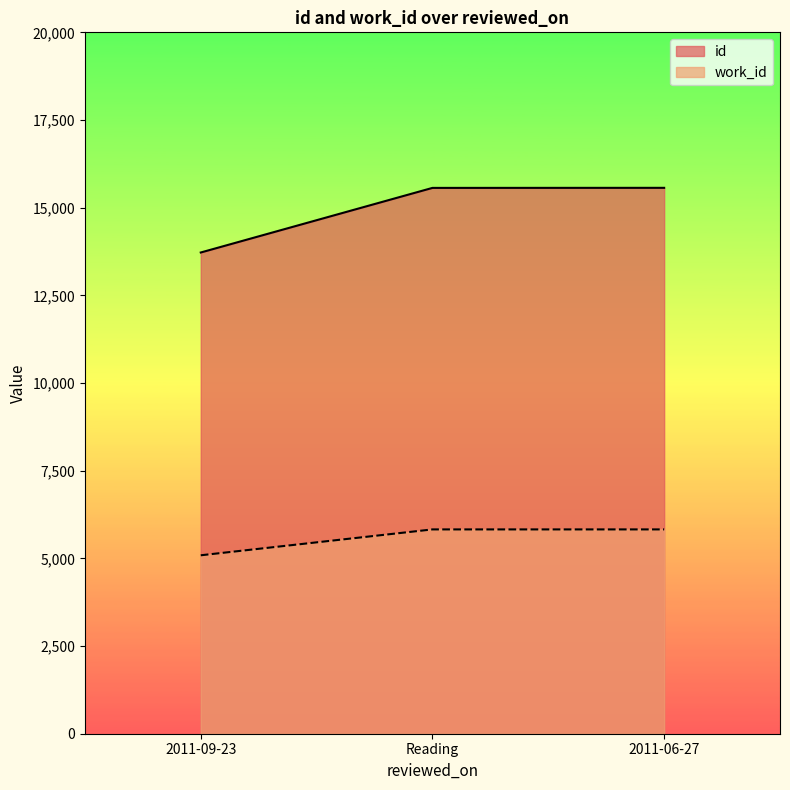

How many values in the work_id series are below 5826?

1